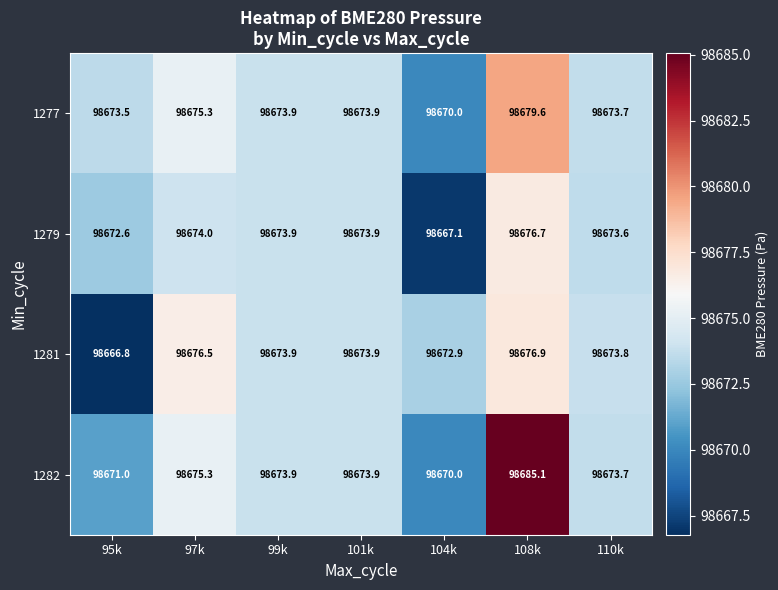

How many values in the 1277 series exceed 98673?

6